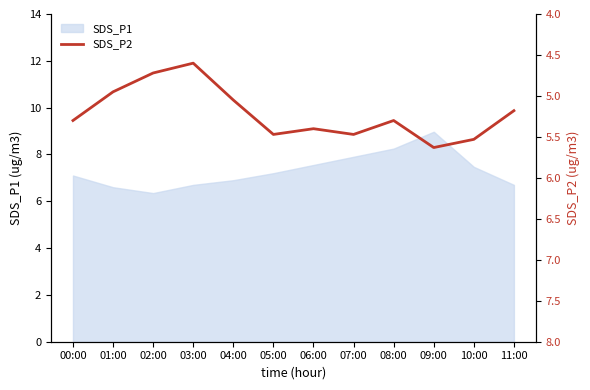

What is the smallest value displayed?

4.6